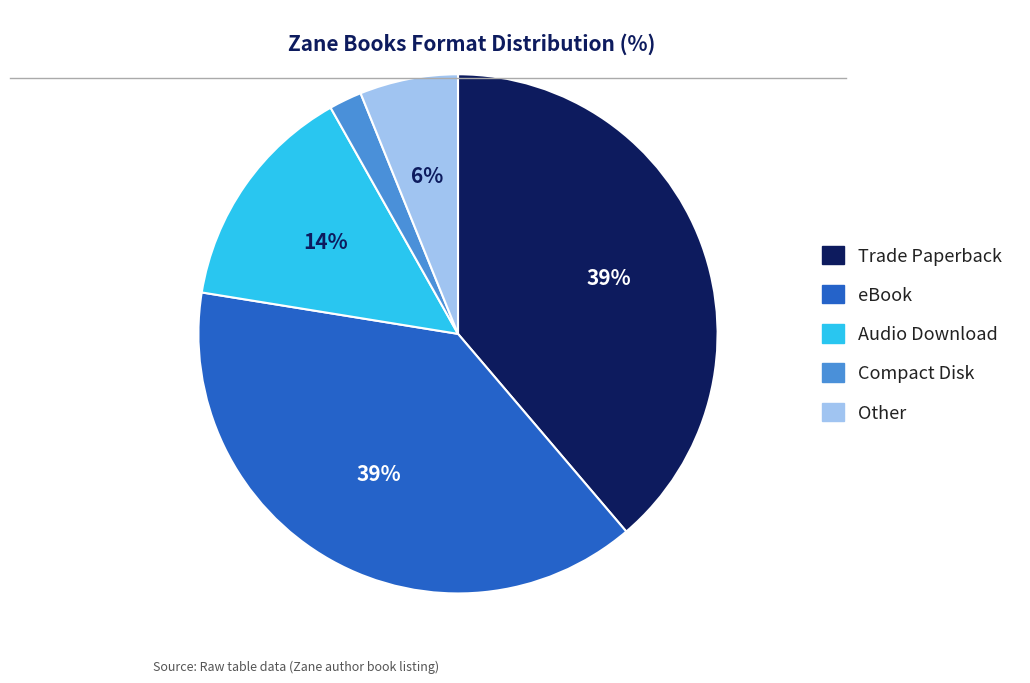

Approximately how many times larger is the value at Audio Download compared to Compact Disk?

7.0